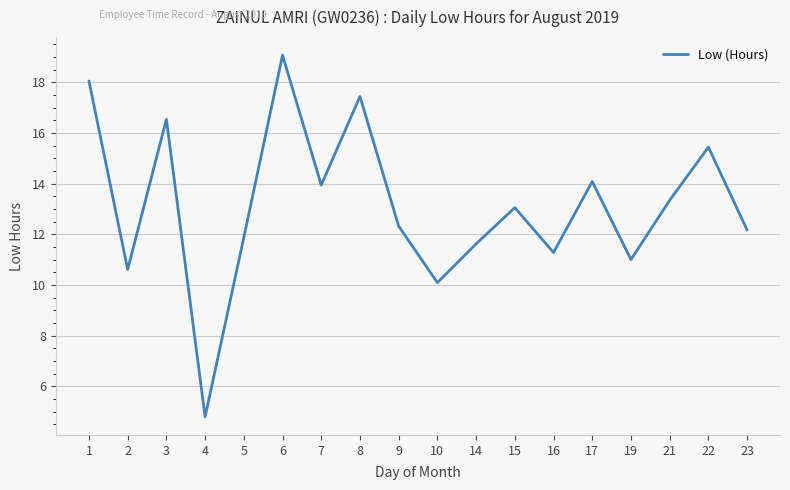

What is the change in value from 4 to 6?

+14.3